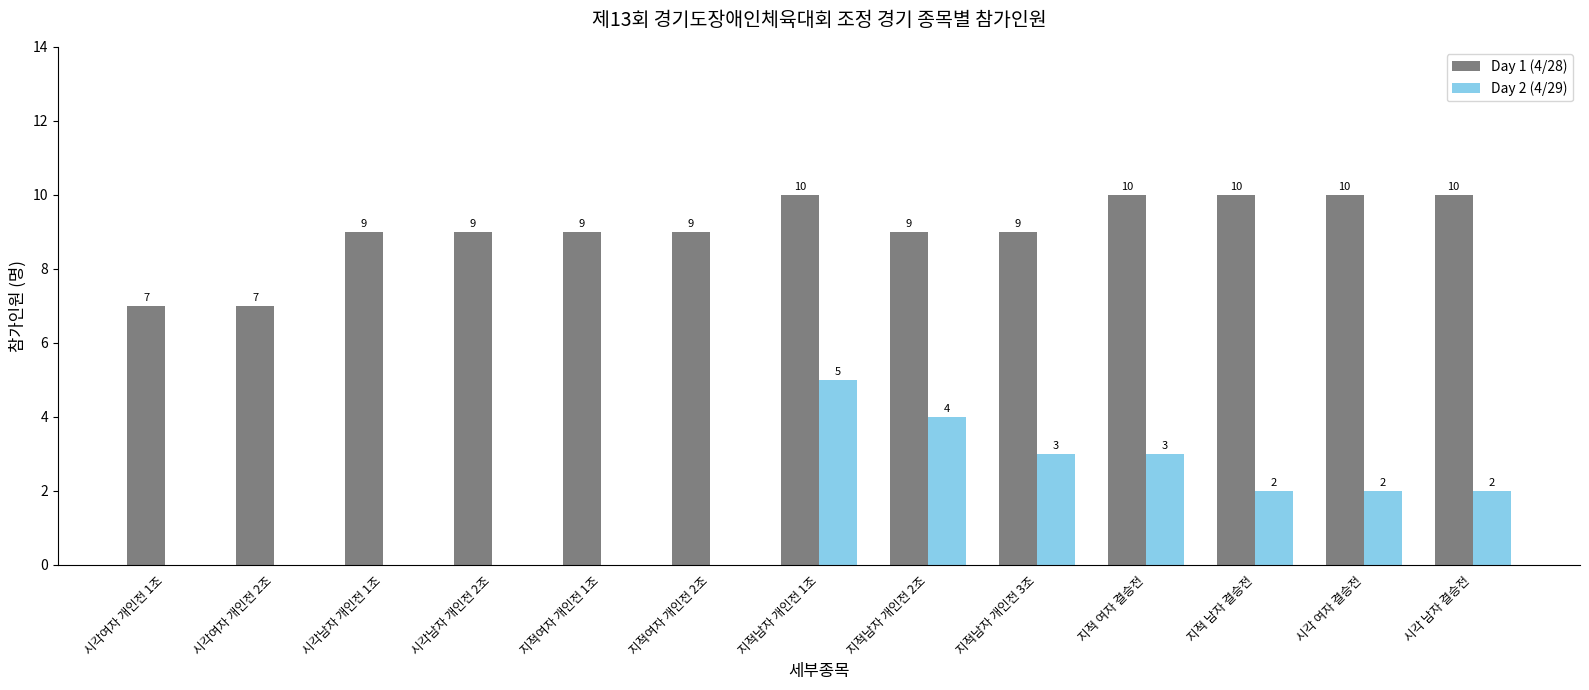

At which label does Day 2 (4/29) first exceed 2?

지적남자 개인전 1조